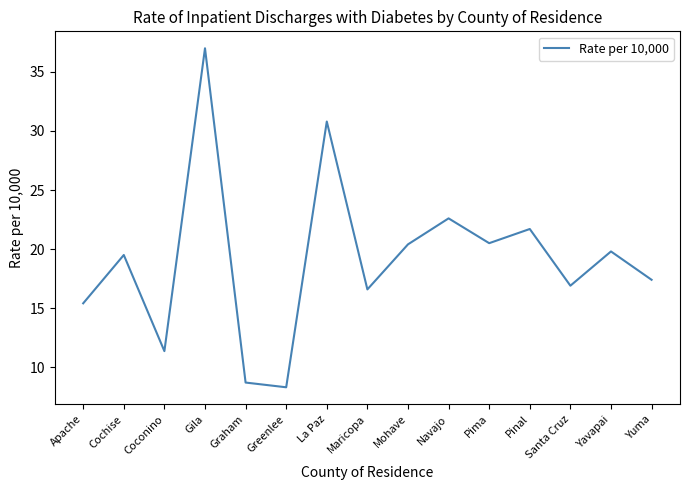

What is the change in value from Gila to Pinal?

-15.3